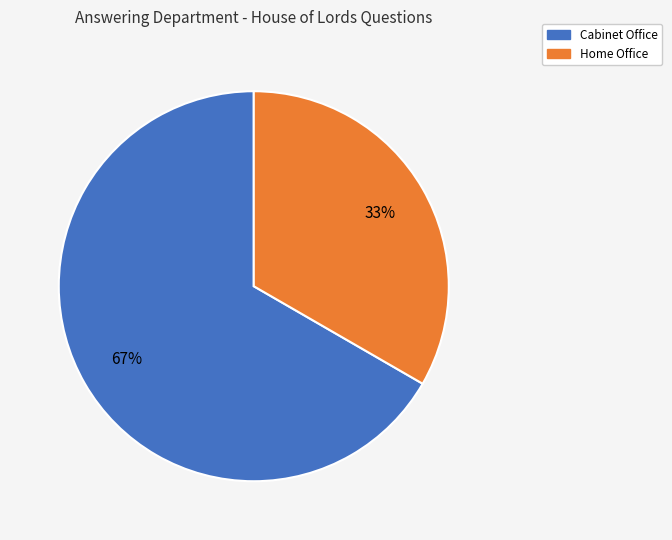

Is there any slice that represents more than half of the pie?

Yes